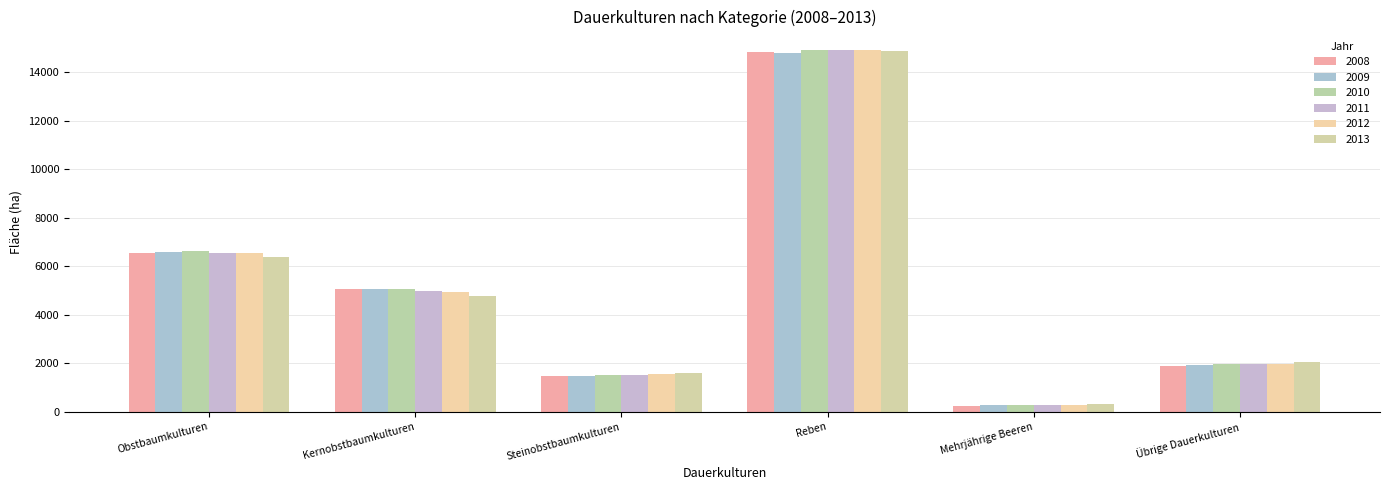

Rank the series by their maximum value, from lowest to highest.

2009, 2008, 2013, 2011, 2012, 2010